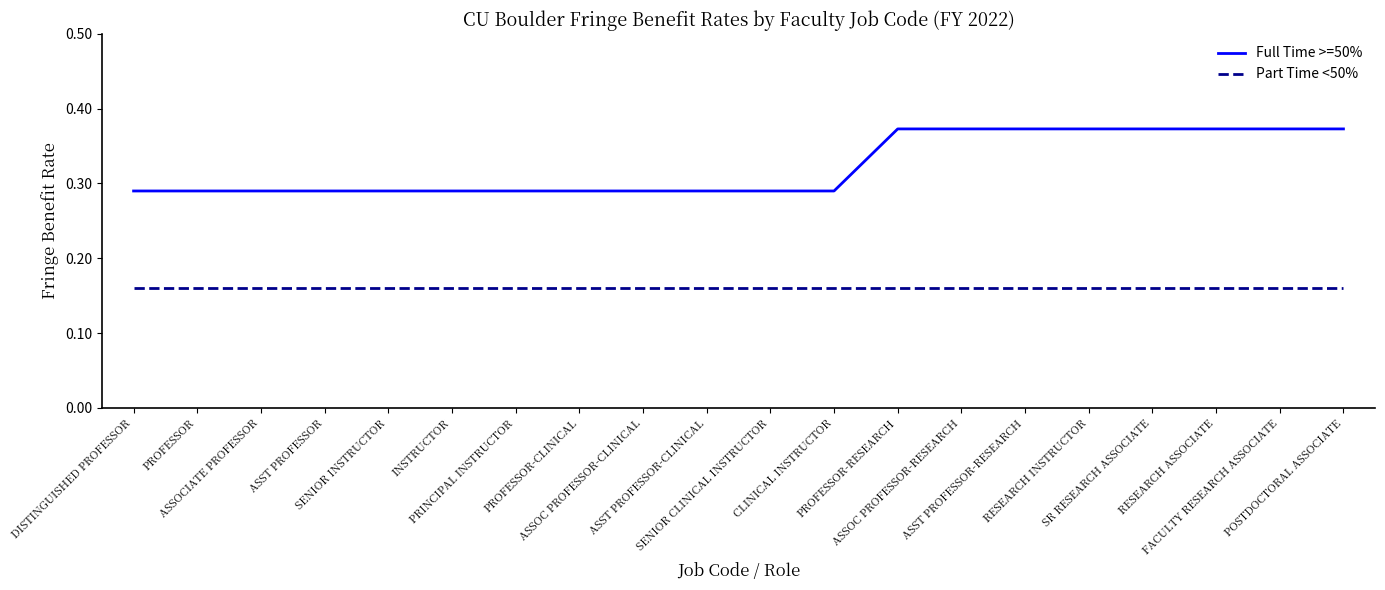

Rank the series by their average value, from highest to lowest.

Full Time >=50%, Part Time <50%